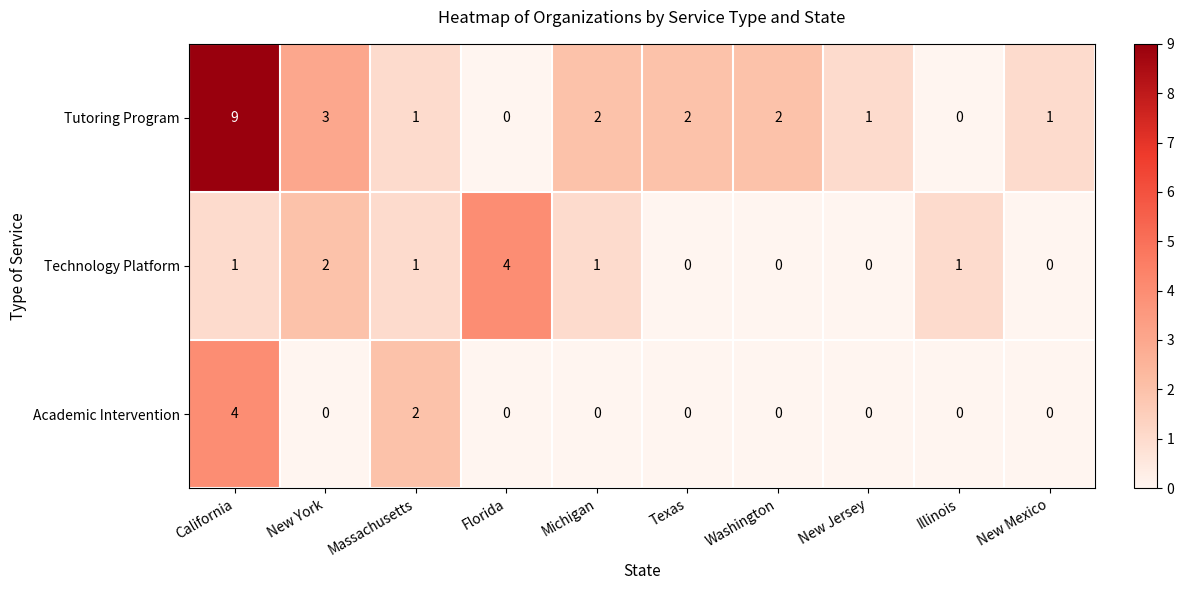

Which series changed the most between California and Texas?

Tutoring Program